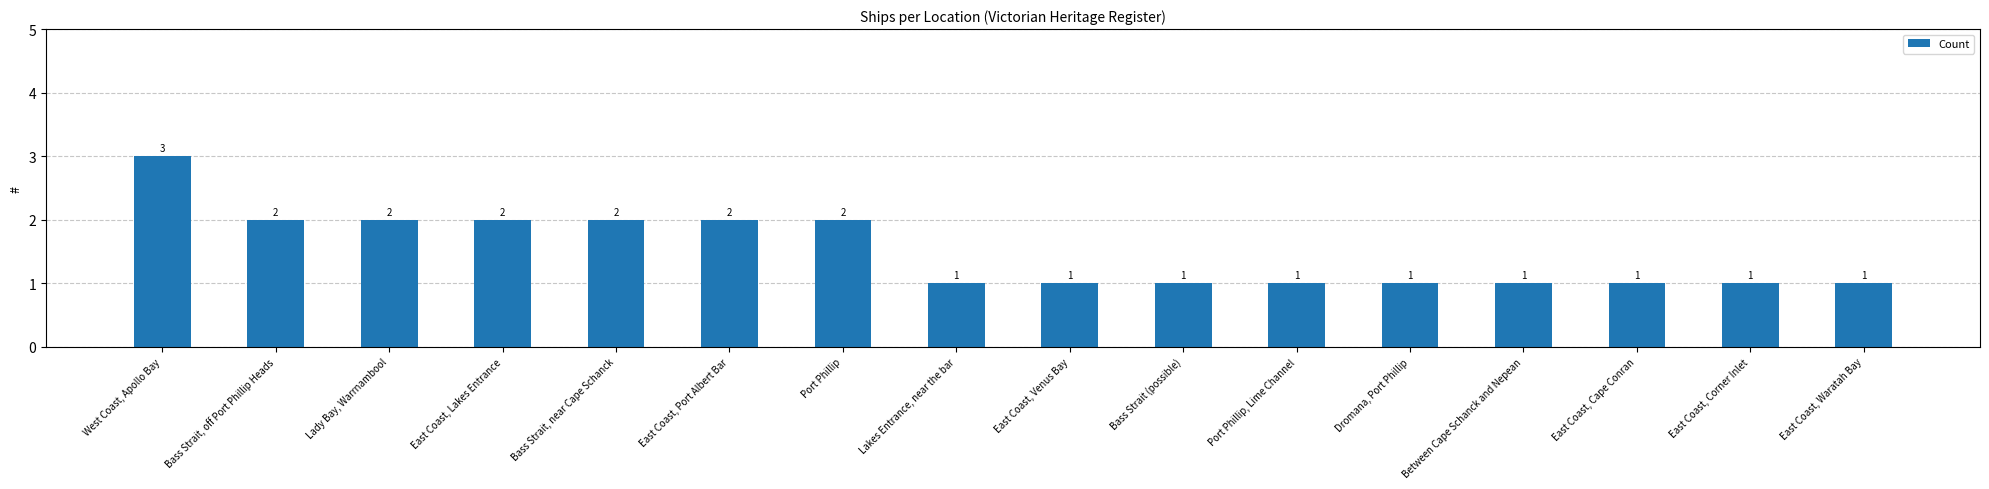

What is the sum of all values?

24